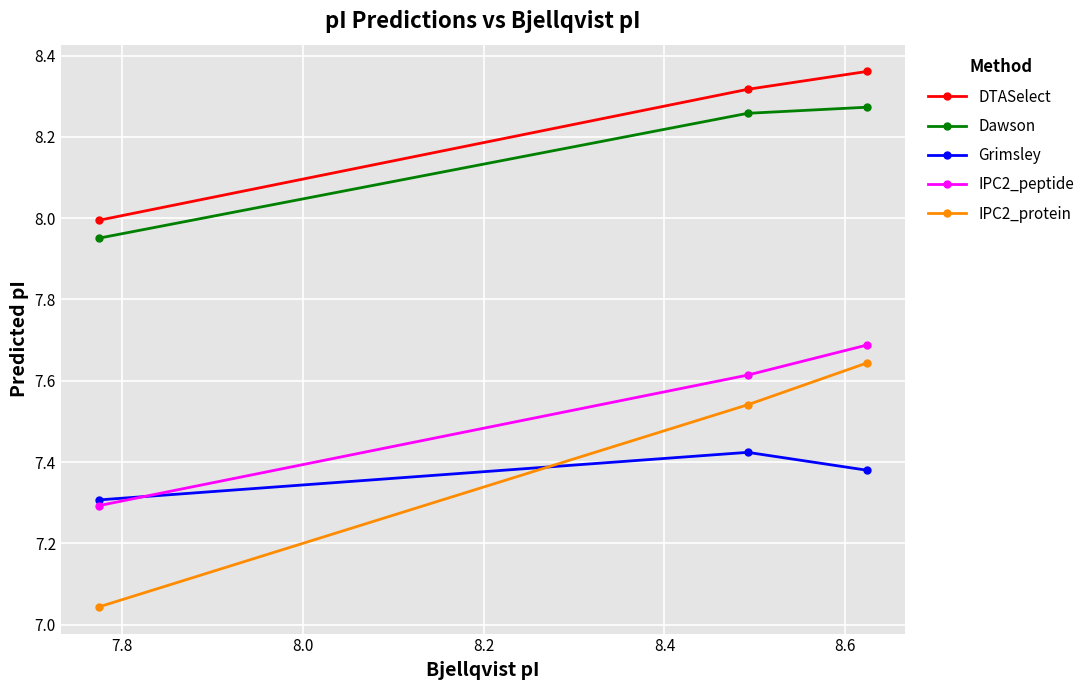

At how many categories does at least one series exceed 7?

3